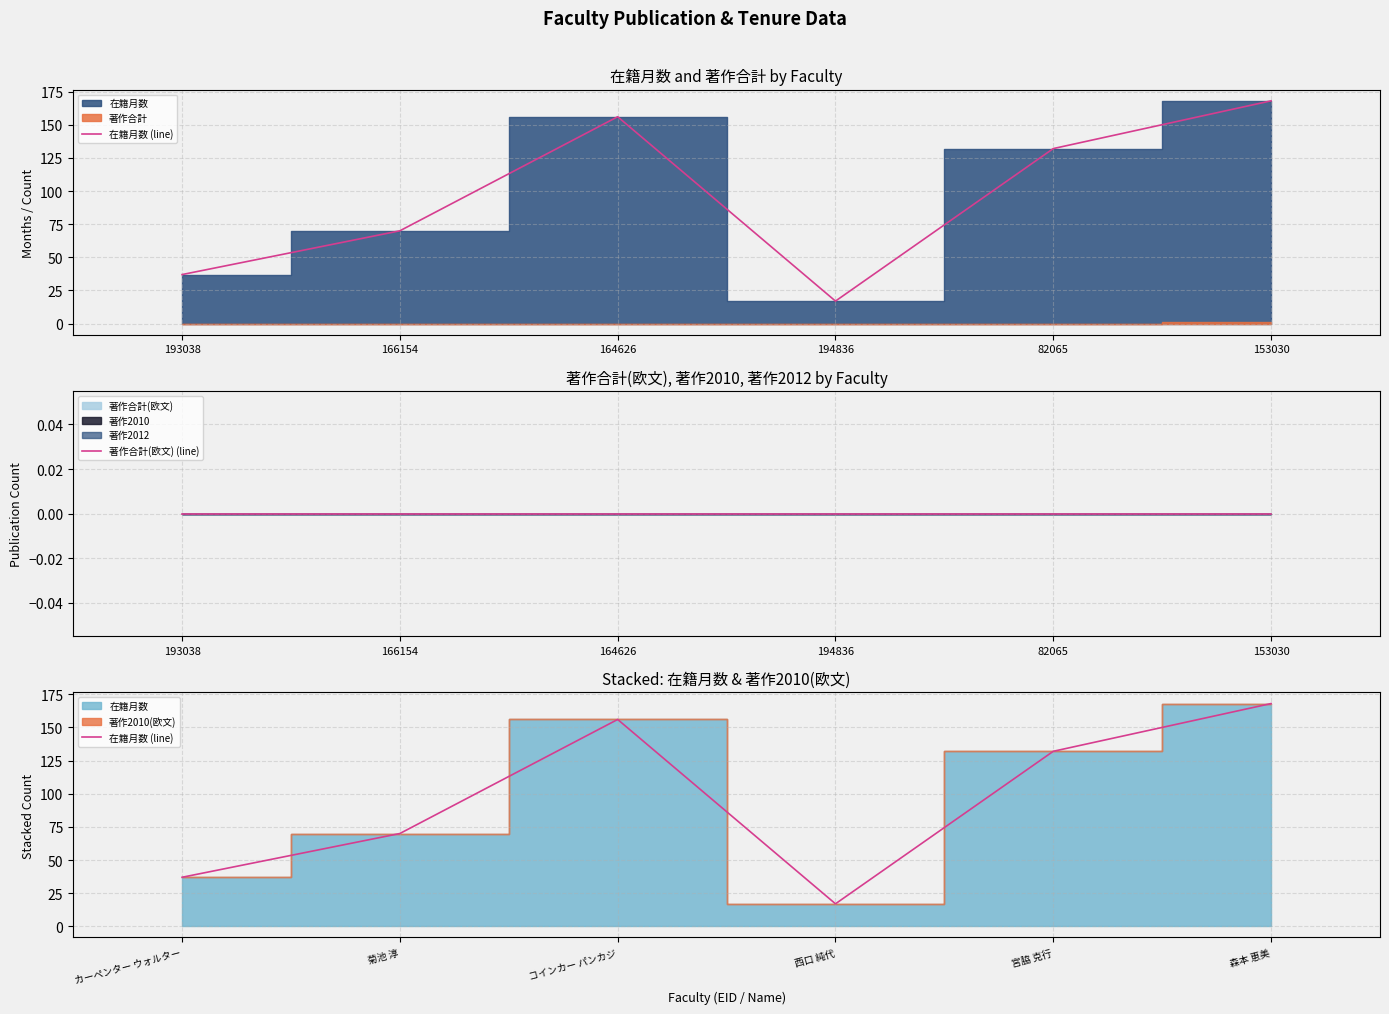

Where is the first local minimum for 在籍月数 (line)?

西口 純代